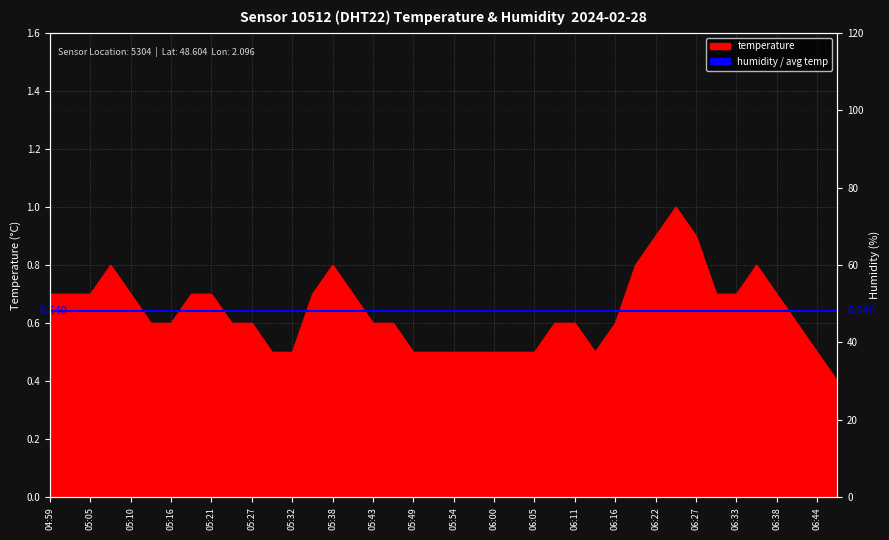

Which series has the largest total across all categories?

humidity